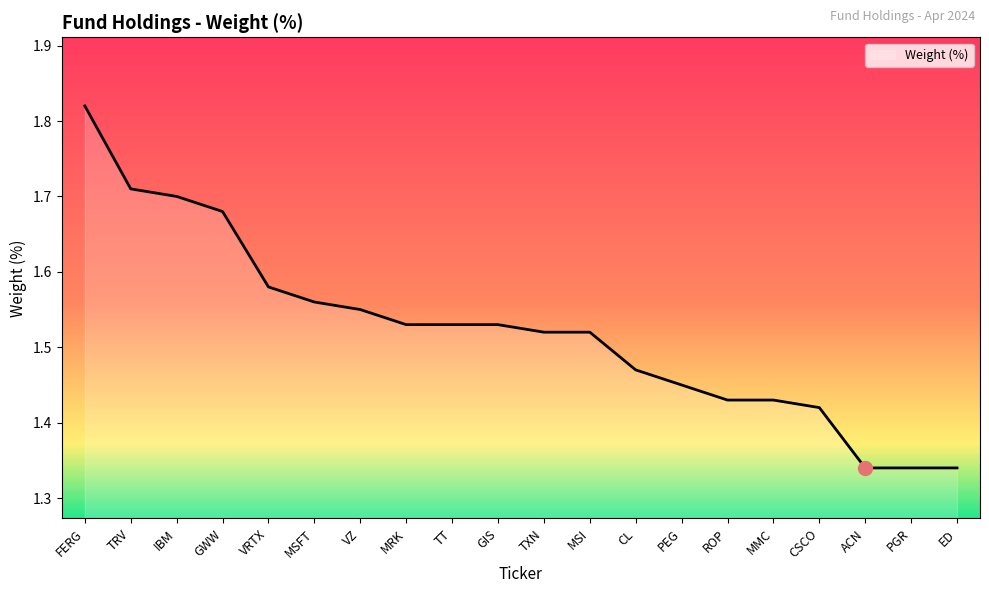

How many lines are shown in the chart?

1